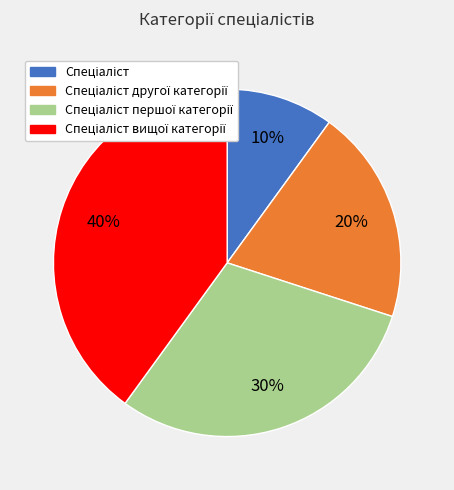

To the nearest percent, what is the difference between the largest and smallest slice percentages?

30%